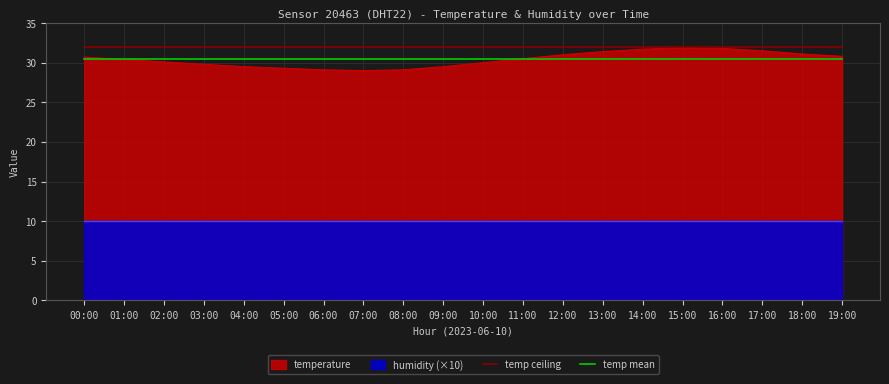

True or false: temp mean and temp ceiling intersect in this chart.

False